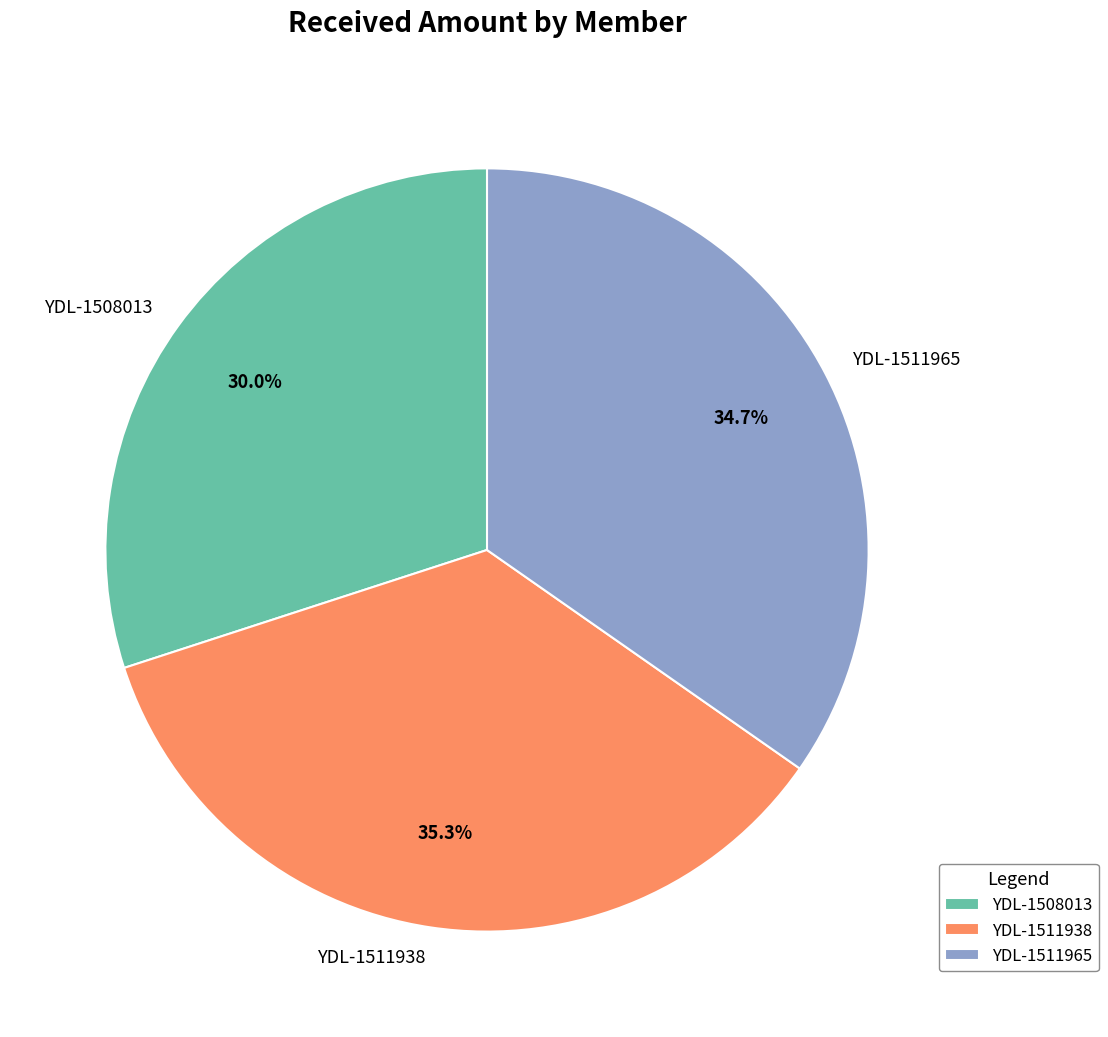

True or false: YDL-1511938 accounts for 22% of the total.

False